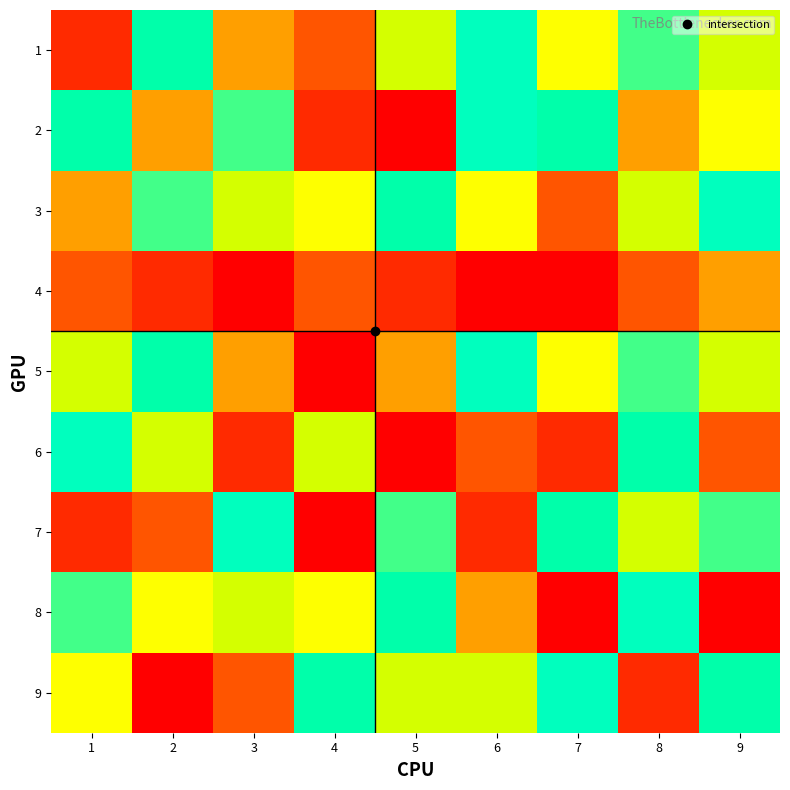

What is the maximum value shown in the chart?

9